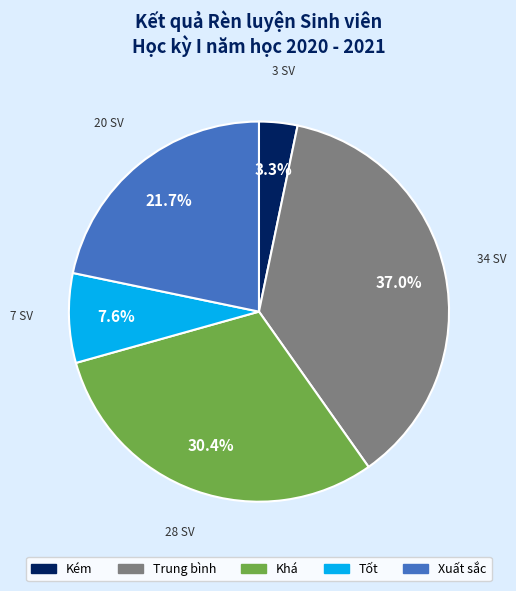

Is there a majority slice in this chart?

No